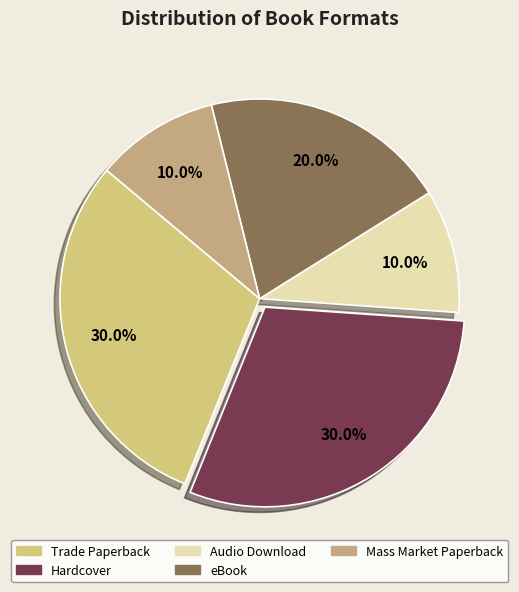

The Audio Download slice represents 1% of the pie. True or false?

False